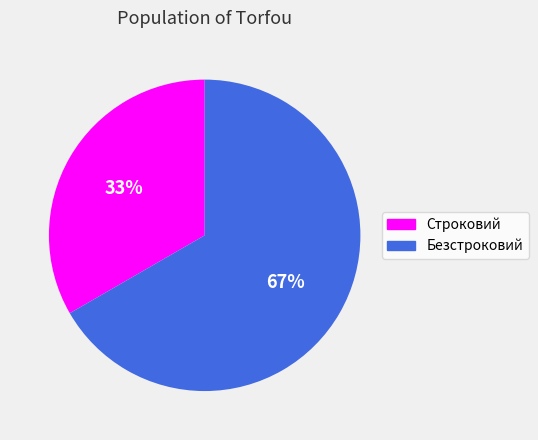

To the nearest percent, what is the average slice percentage?

50%